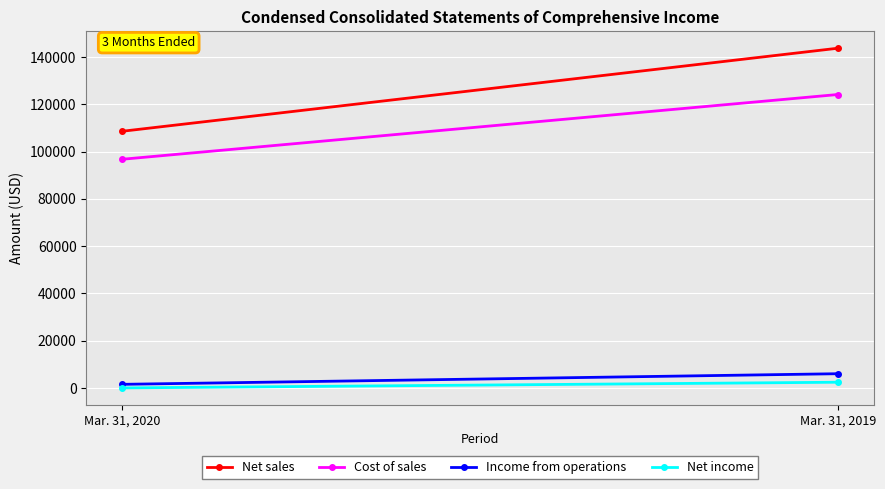

How many distinct data groups are displayed?

4